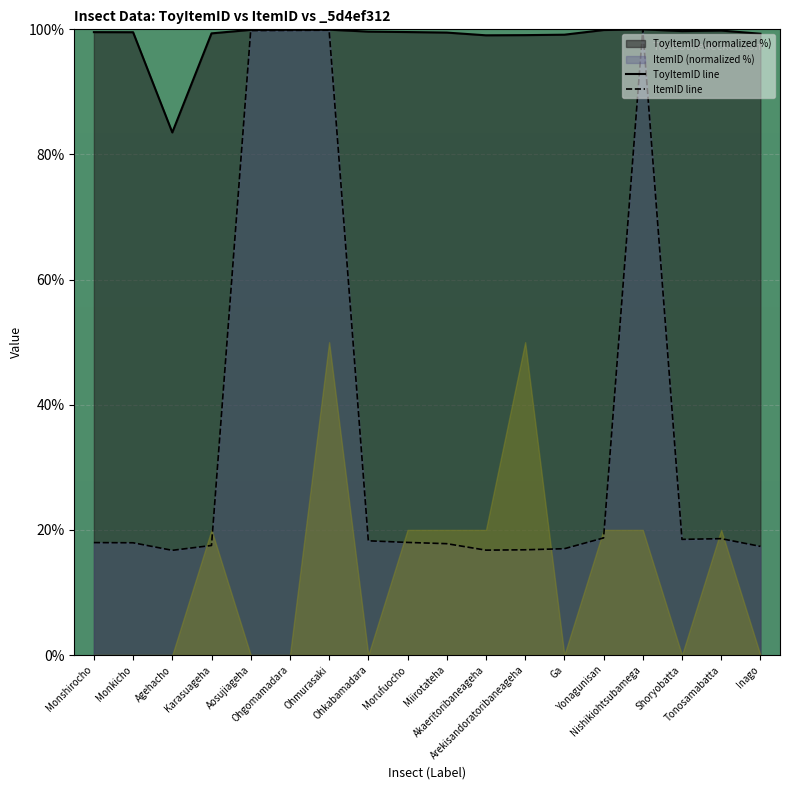

List the series in order of their peak value, highest first.

ToyItemID line, ItemID line